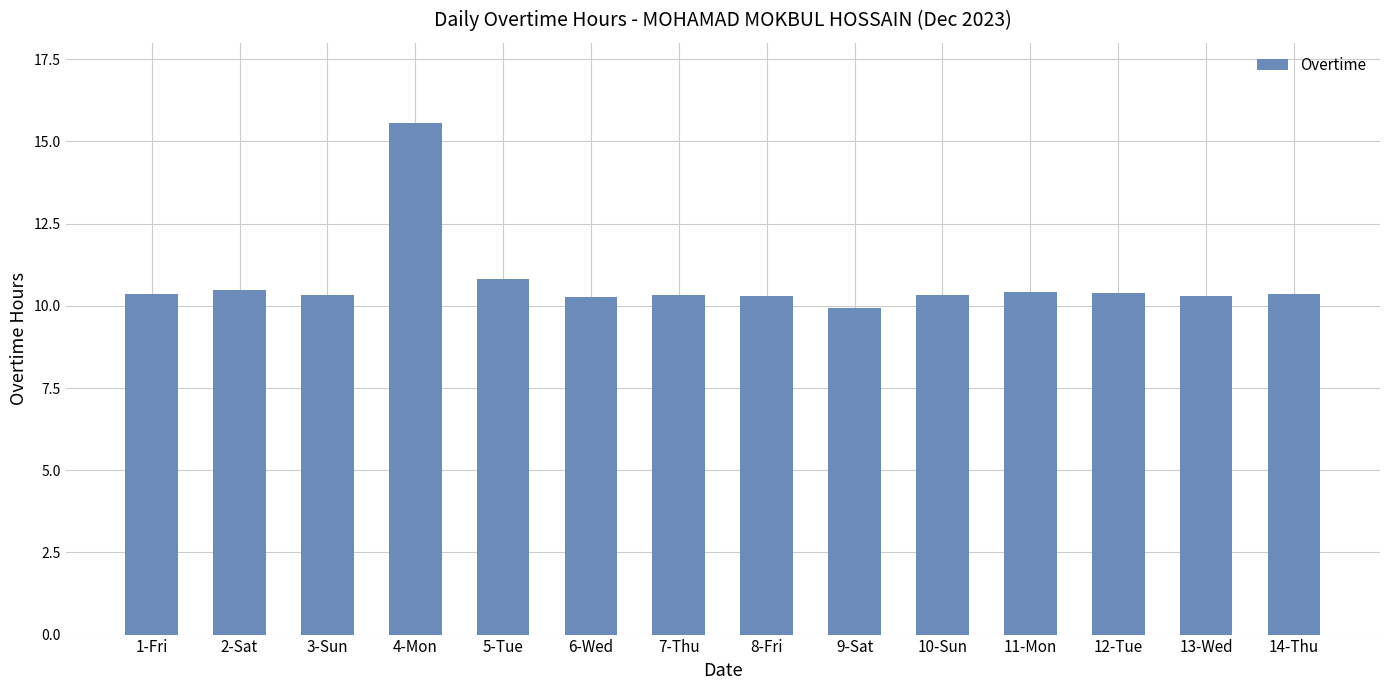

What is the difference between the second highest and second lowest values?

0.5